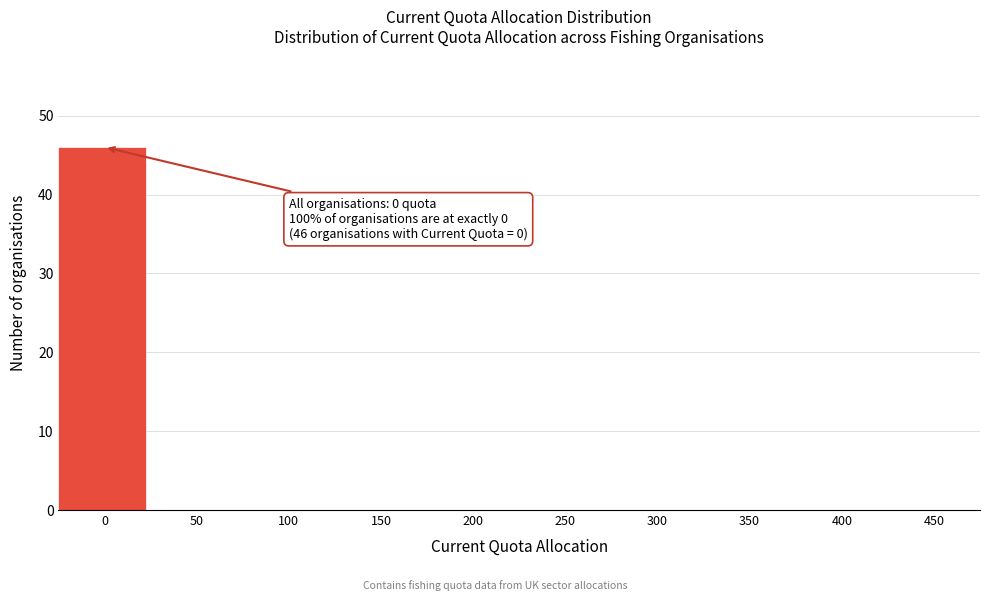

Reading left to right, extract all data points from this chart.

0=46	50=0	100=0	150=0	200=0	250=0	300=0	350=0	400=0	450=0